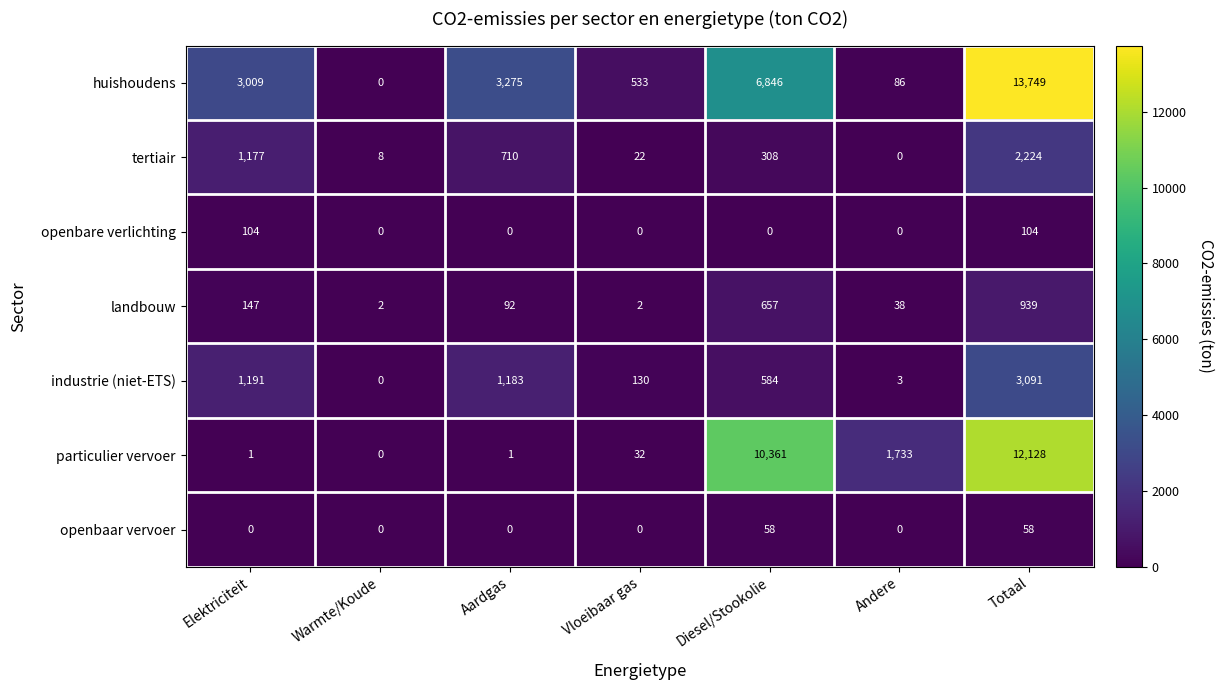

What is the total value across all series at Aardgas?

5261